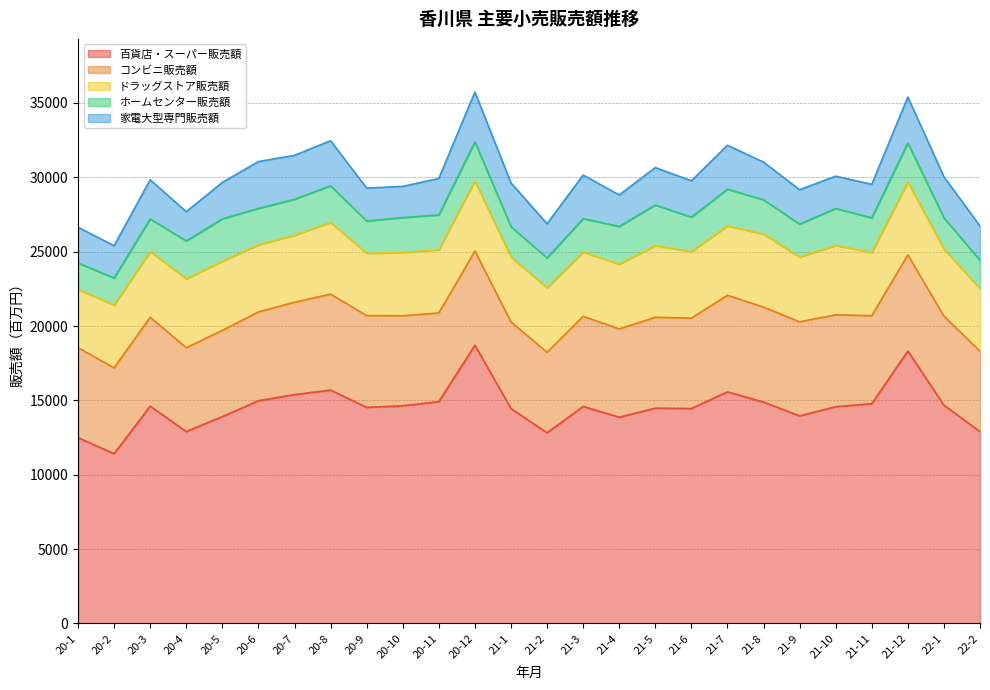

What is the total value across all series at 20-11?

29922.5